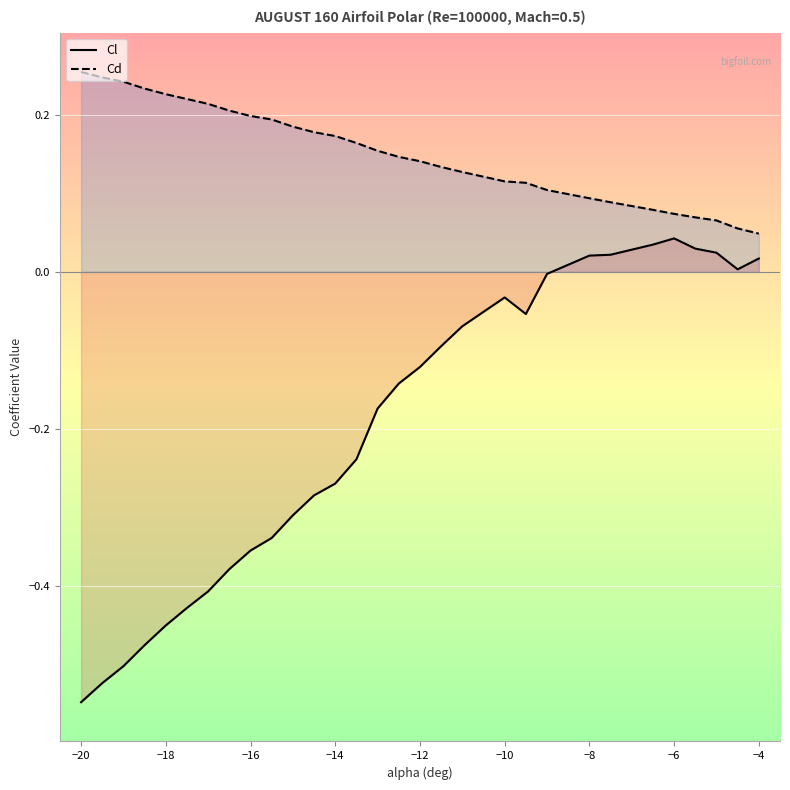

What are all the series names shown in the legend?

Cl, Cd